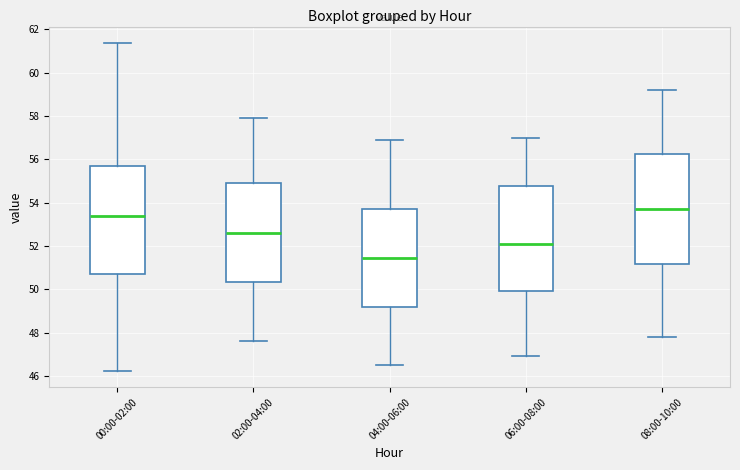

Where is the lower edge of the box for 02:00-04:00 on the y-axis? The values are not printed on the chart, so give them approximately, as read against the axis.

50.4